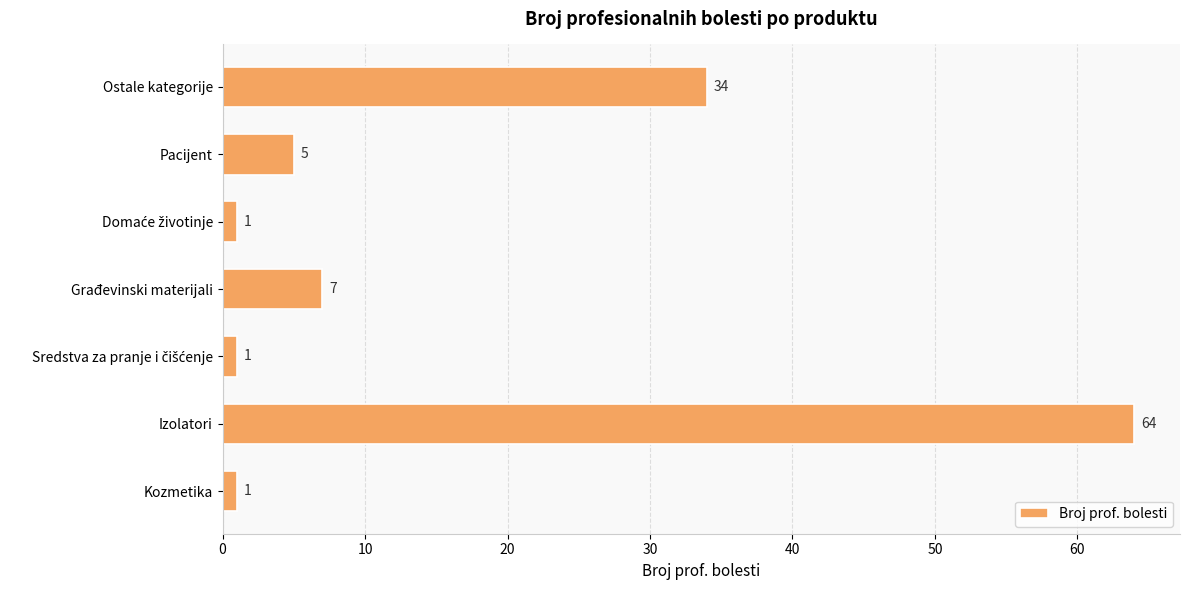

The value at Ostale kategorije is 34. True or false?

True